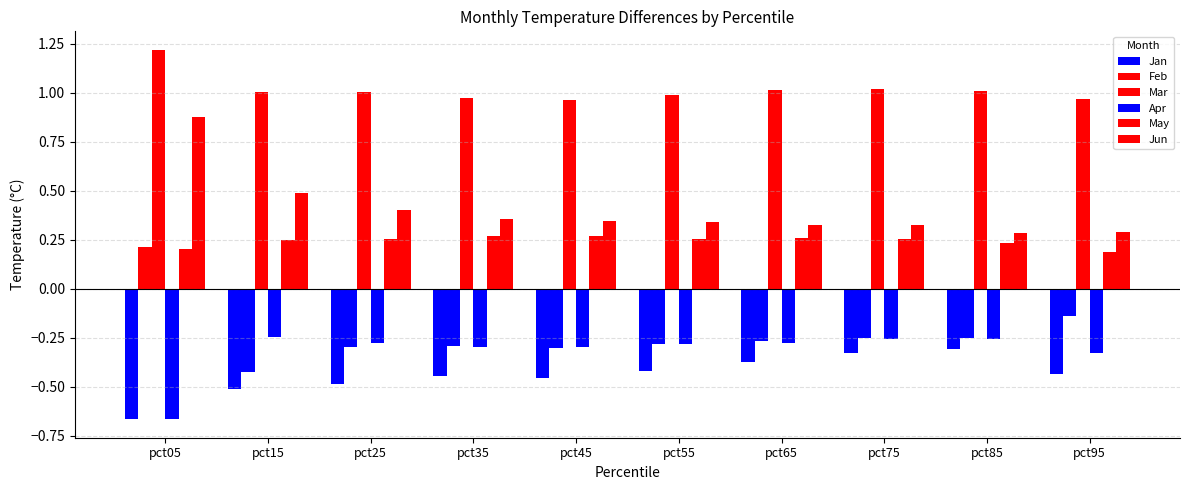

What is the maximum value for Apr?

-0.2